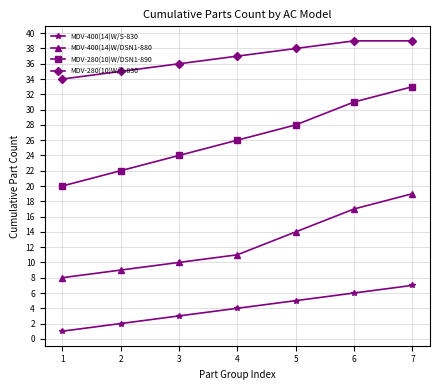

How many data points in MDV-280(10)W/S-830 are less than 37?

3